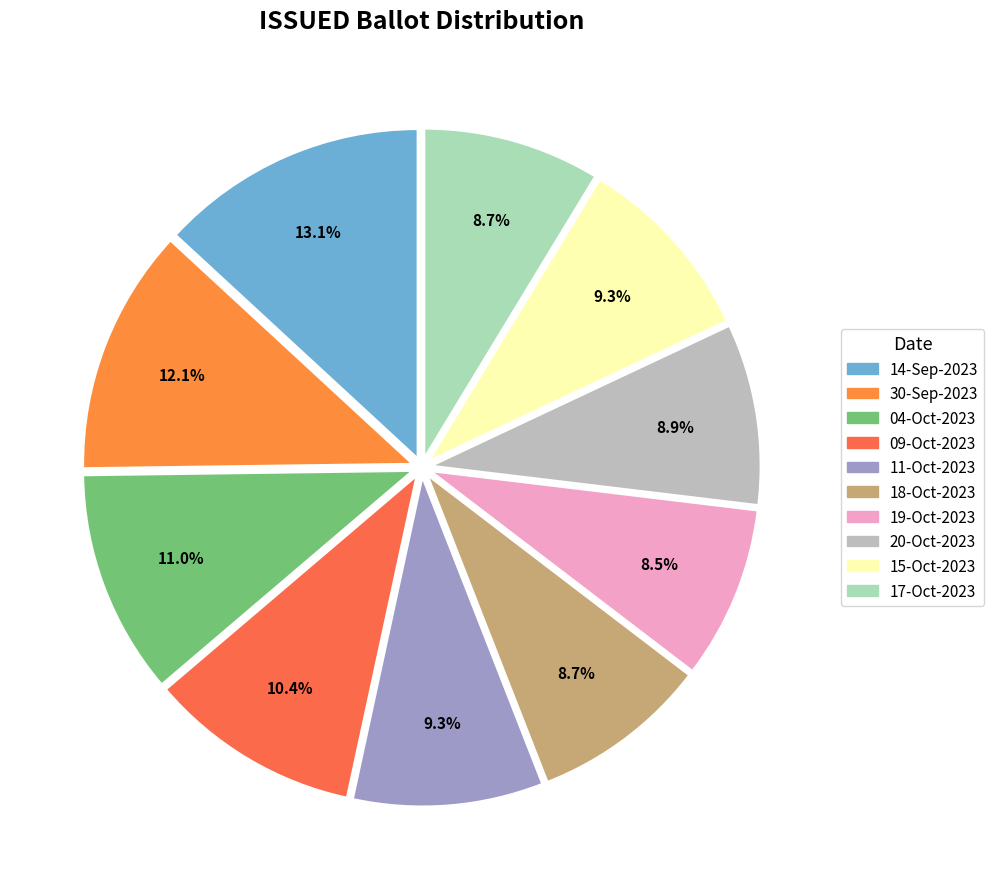

What percentage do 14-Sep-2023 and 17-Oct-2023 together represent?

21.8%